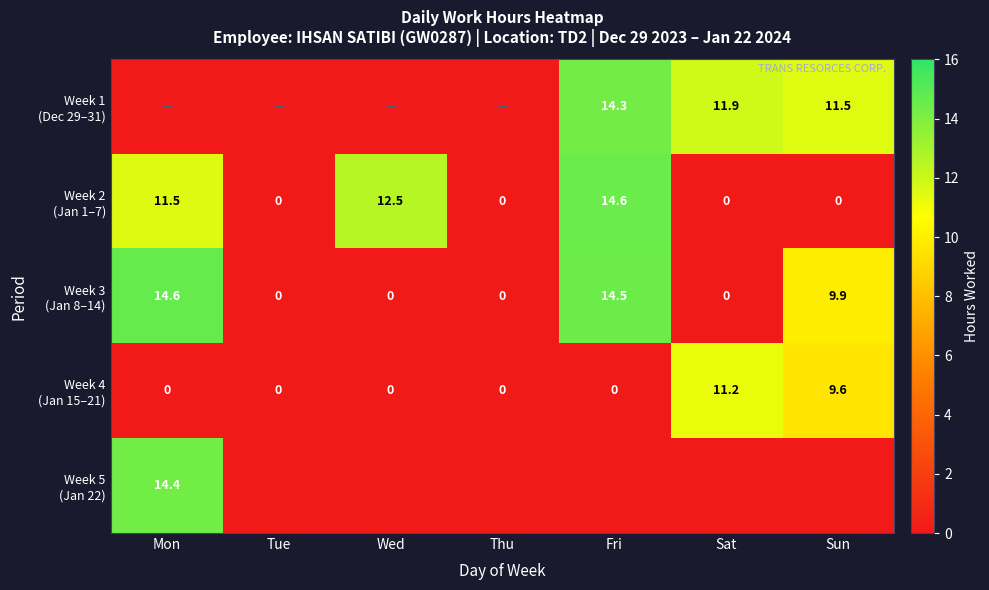

The value of Week 5 (Jan 22) at Fri is -1.7. True or false?

False